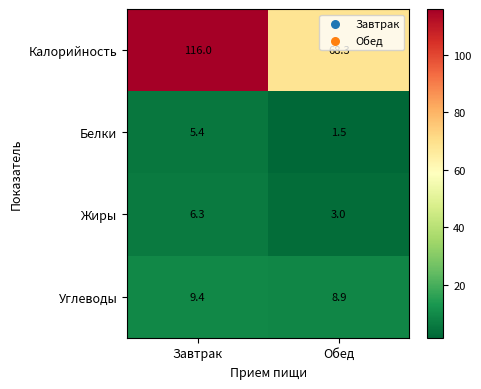

What is the difference between the highest and lowest values at Обед?

66.8